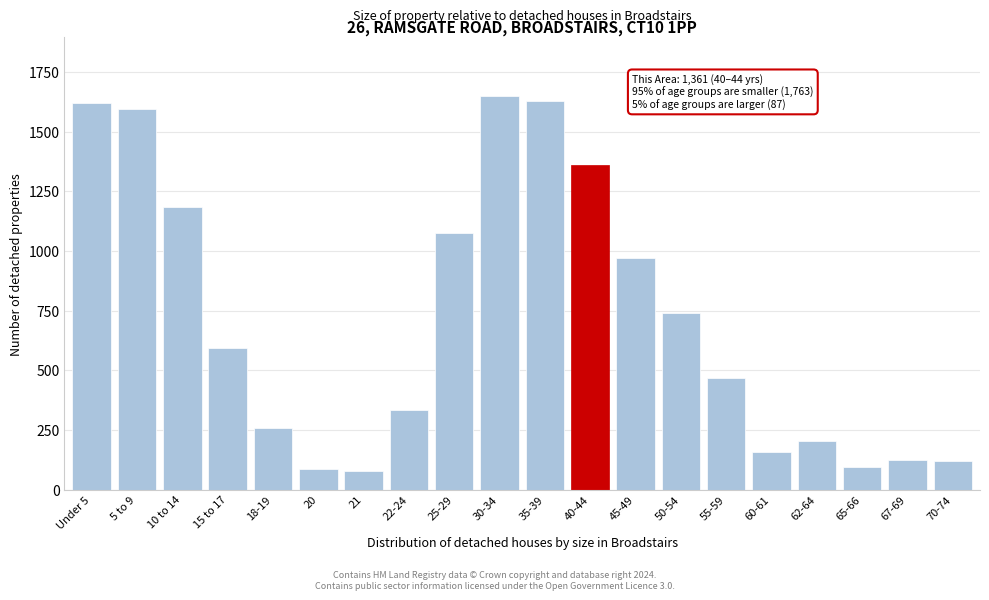

What is the sum of all values?

14329